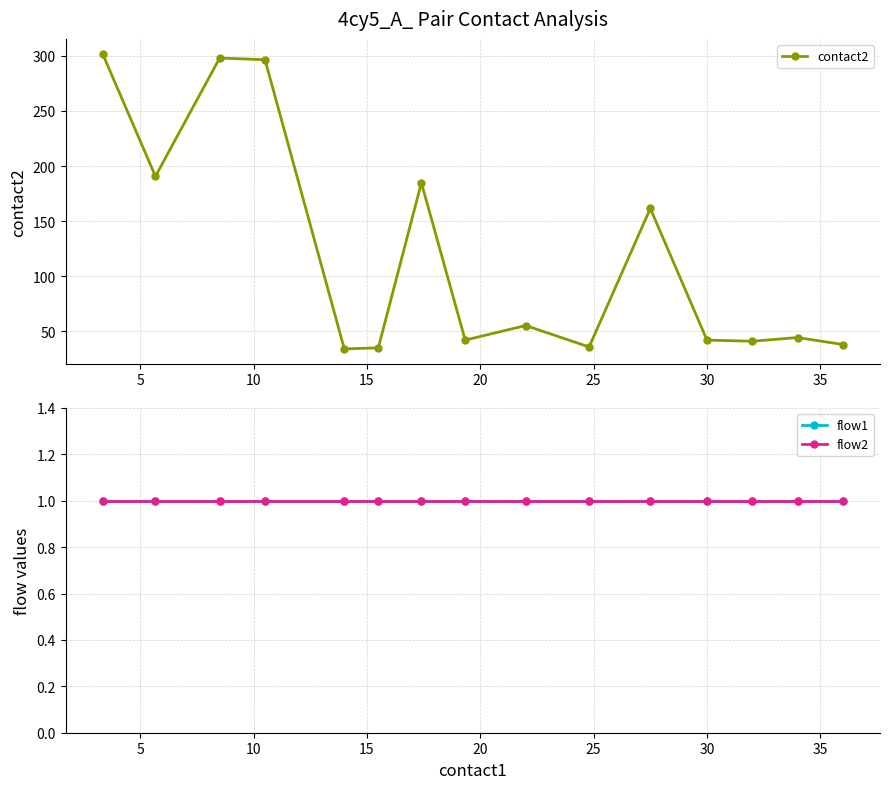

Which series has the widest spread of values?

contact2